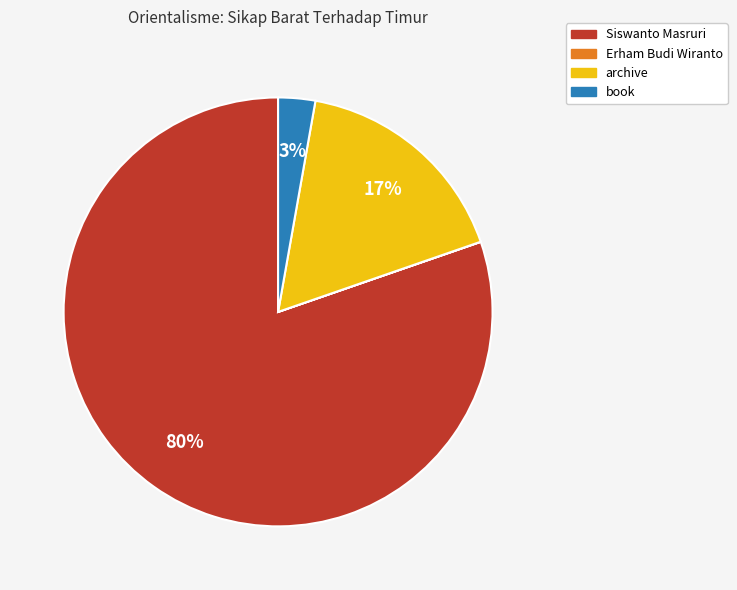

Which slice is the largest?

Siswanto Masruri